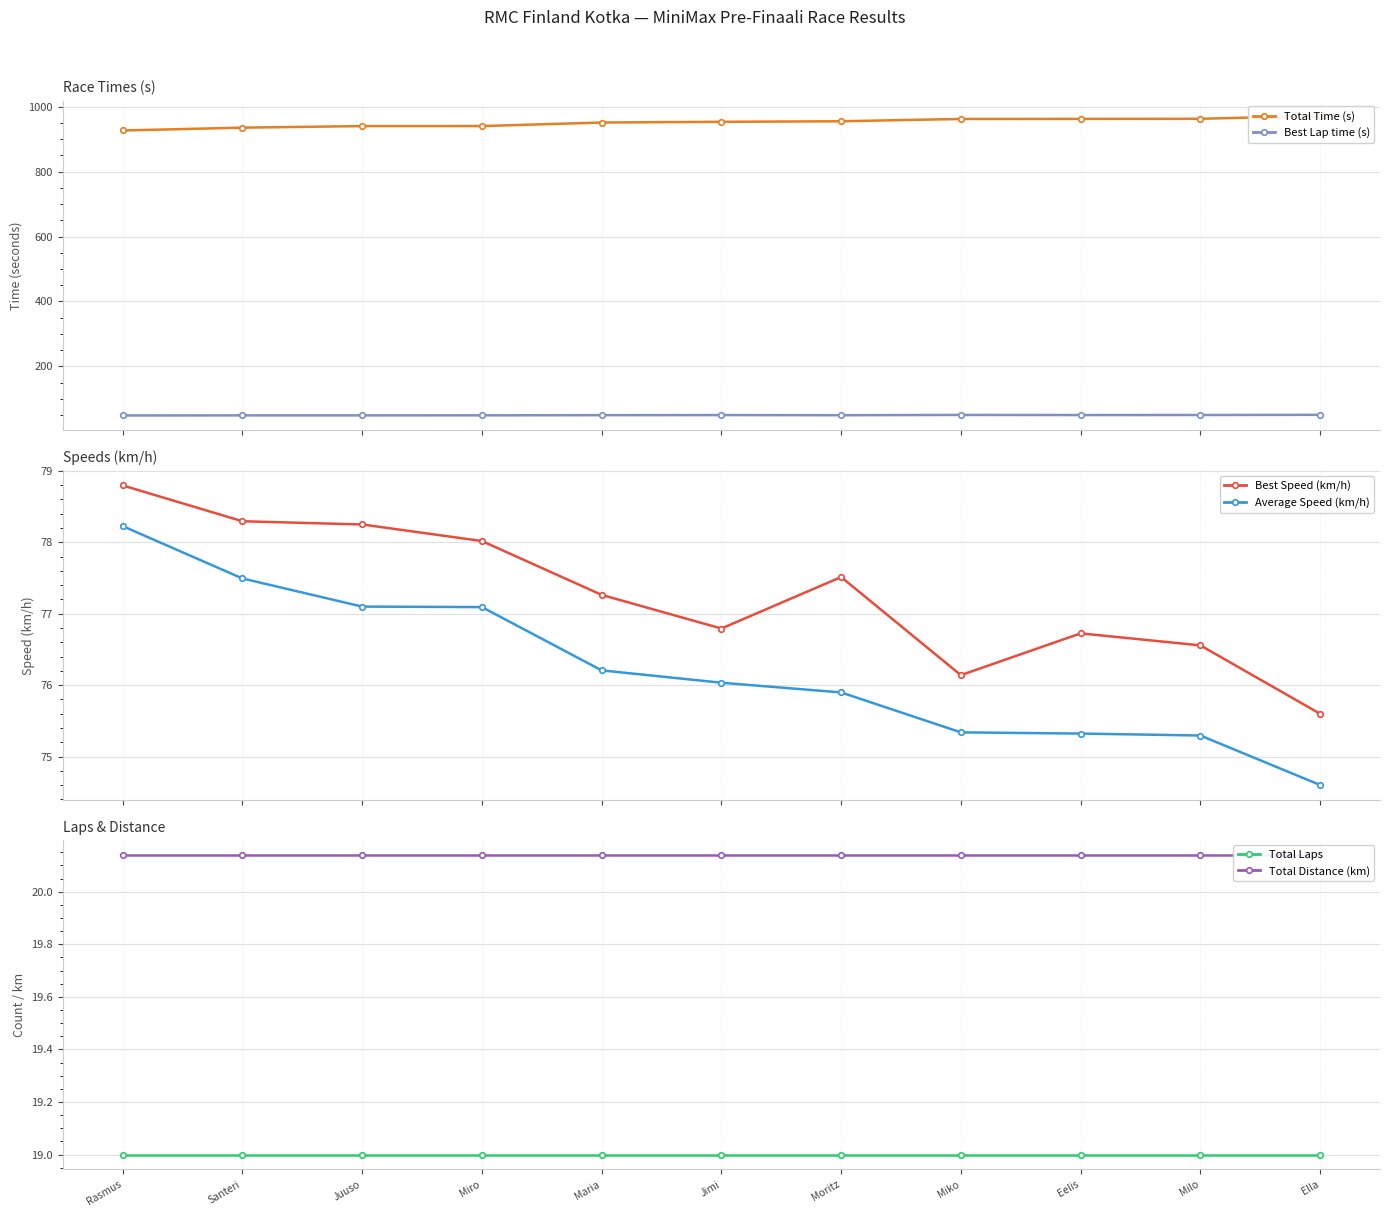

What is the average value of the Total Laps series?

19.0